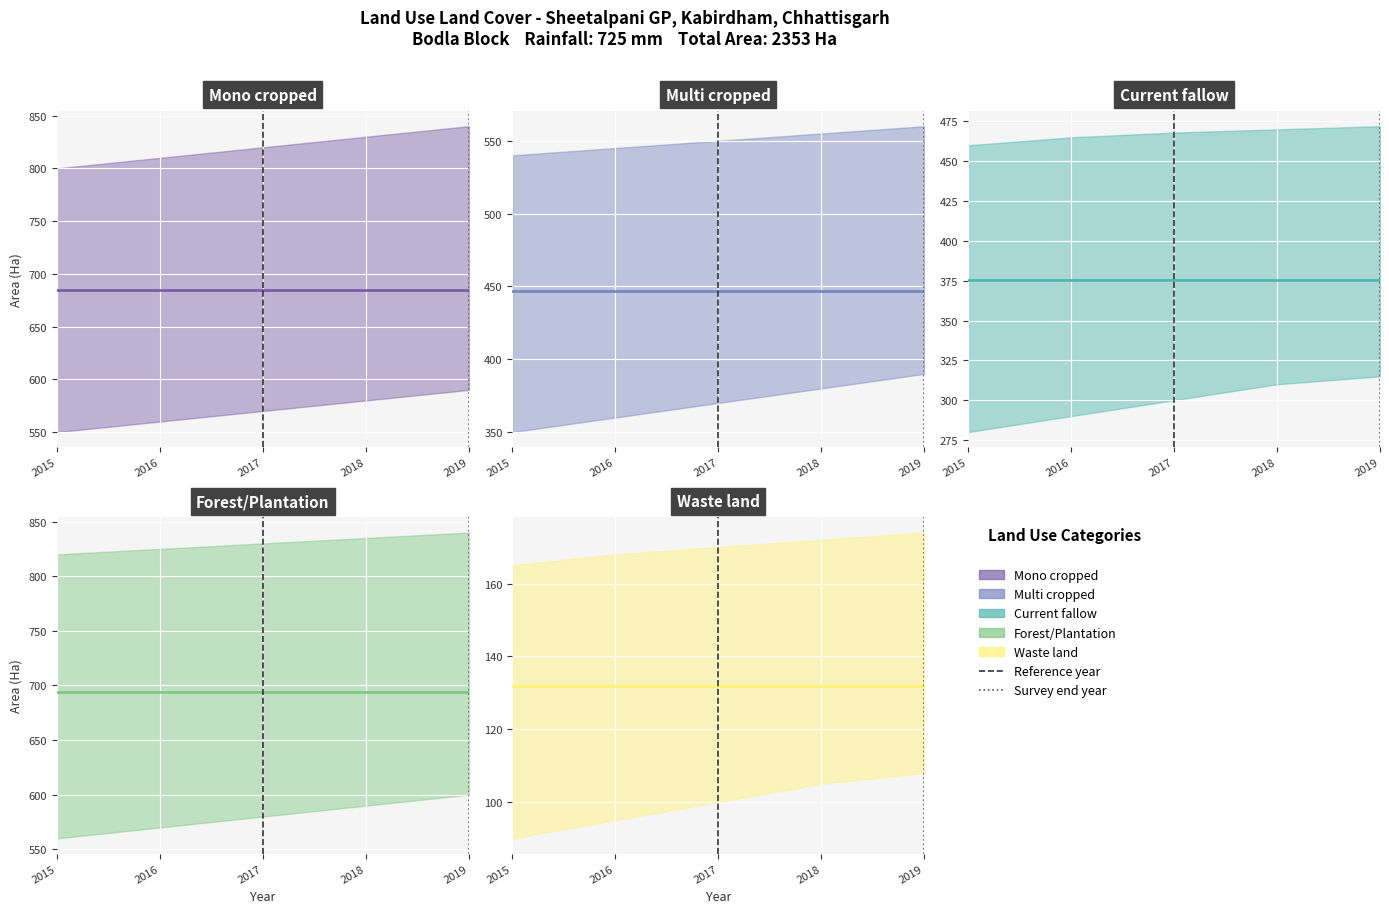

What position from the left is Multi cropped?

2